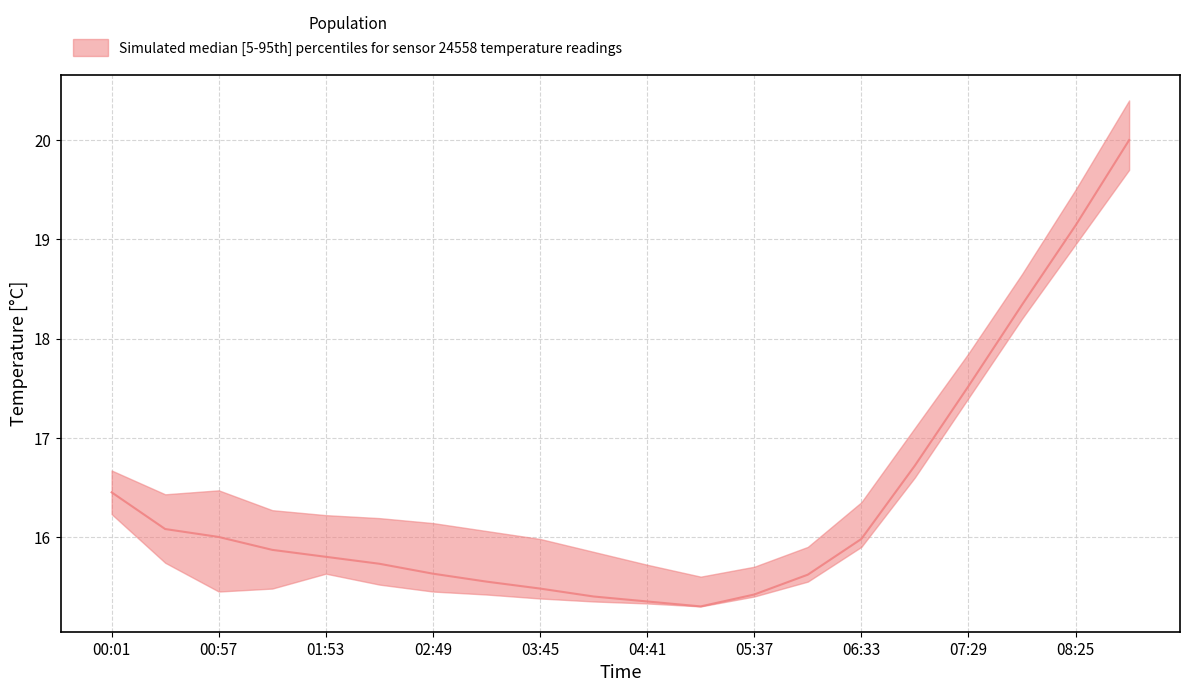

Between 02:49 and 01:25, which is larger?

01:25